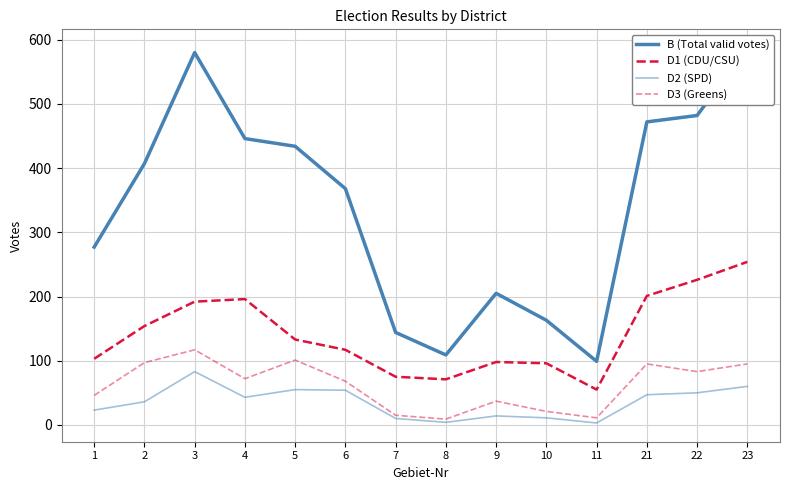

Reading left to right, transcribe all the data shown in this chart.

B (Total valid votes): 277	407	580	446	434	368	144	109	205	163	99	472	482	587
D1 (CDU/CSU): 103	154	192	196	133	117	75	71	98	96	55	201	226	254
D2 (SPD): 23	36	83	43	55	54	10	4	14	11	3	47	50	60
D3 (Greens): 46	97	117	72	101	68	15	9	37	21	11	95	83	95